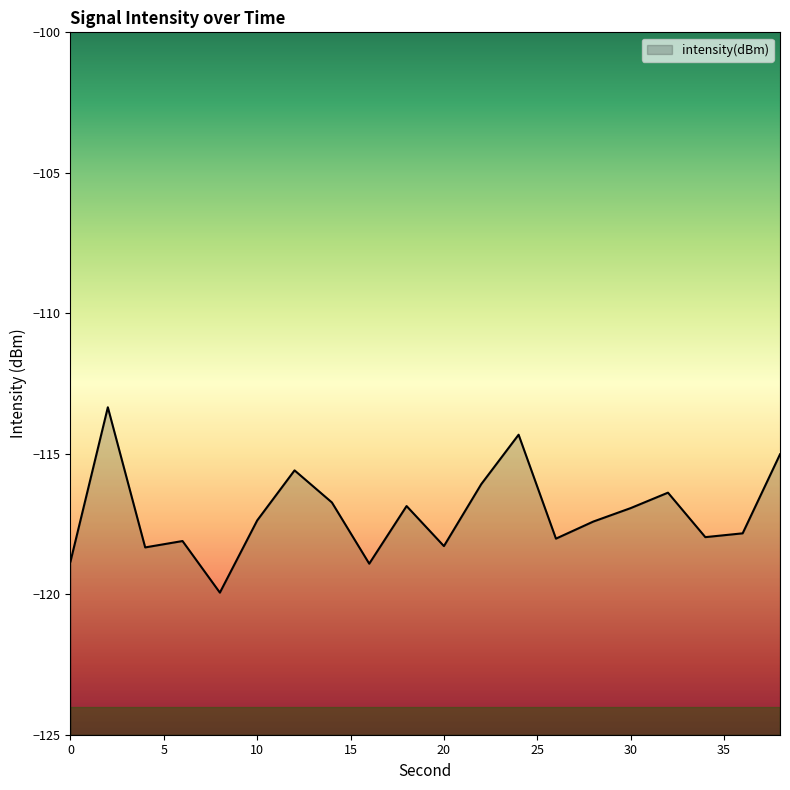

What is the change in value from 32 to 38?

+1.4